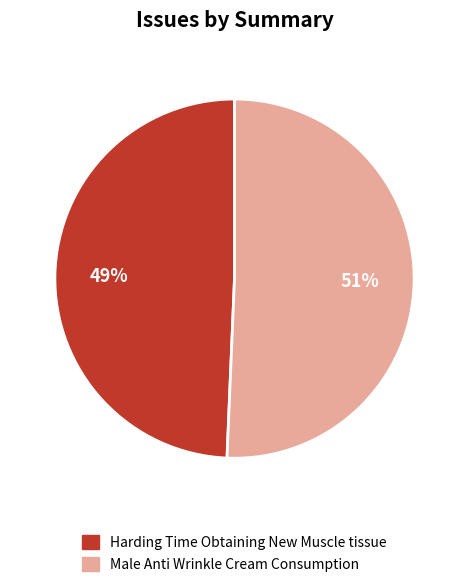

To the nearest percent, what portion does Harding Time Obtaining New Muscle tissue represent?

49%